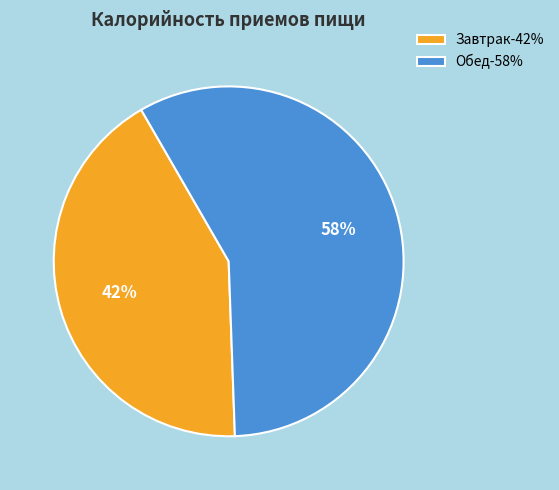

Do Завтрак-42% and Обед-58% together represent more than half of the pie?

Yes